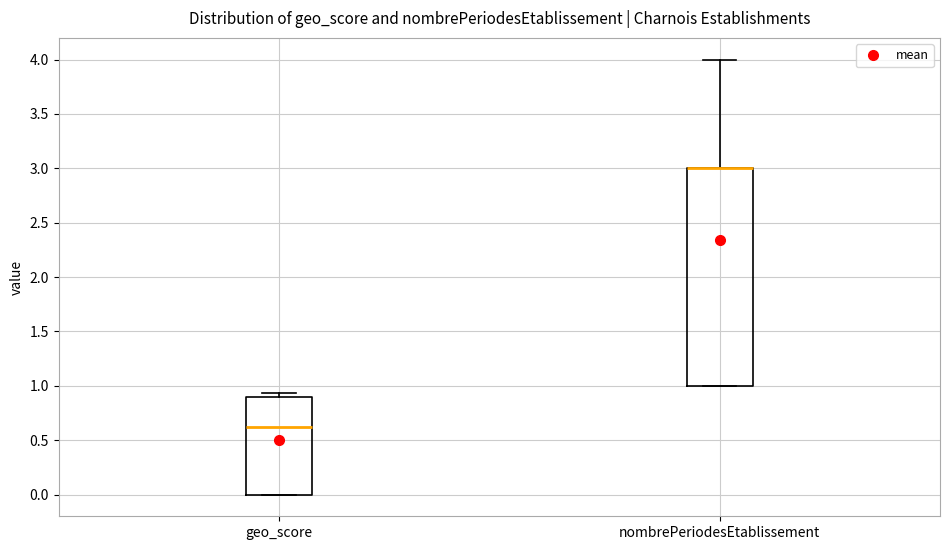

Reading left to right, transcribe this box plot: for each box, give where its median line is, the range the box spans, and where its two whiskers end, as read against the y-axis. The values are not printed on the chart, so give them approximately, as read against the axis.

geo_score: median 0.65, box 0.00 to 0.90, whiskers 0.00 to 0.95
nombrePeriodesEtablissement: median 3.00 (drawn on the box's upper edge), box 1.00 to 3.00, whiskers 1.00 to 4.00